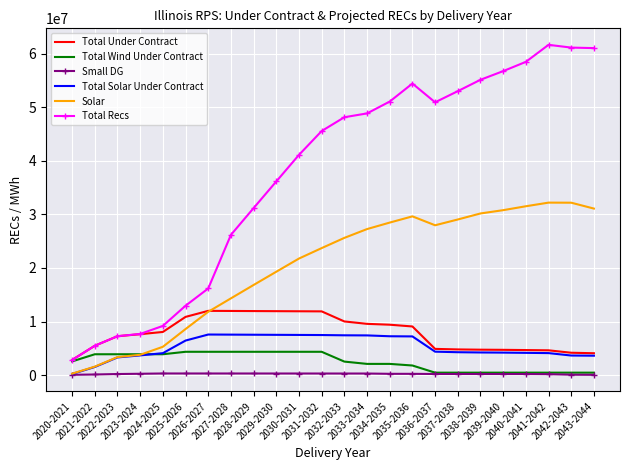

True or false: Solar has more than 1 points higher than both neighbors.

True